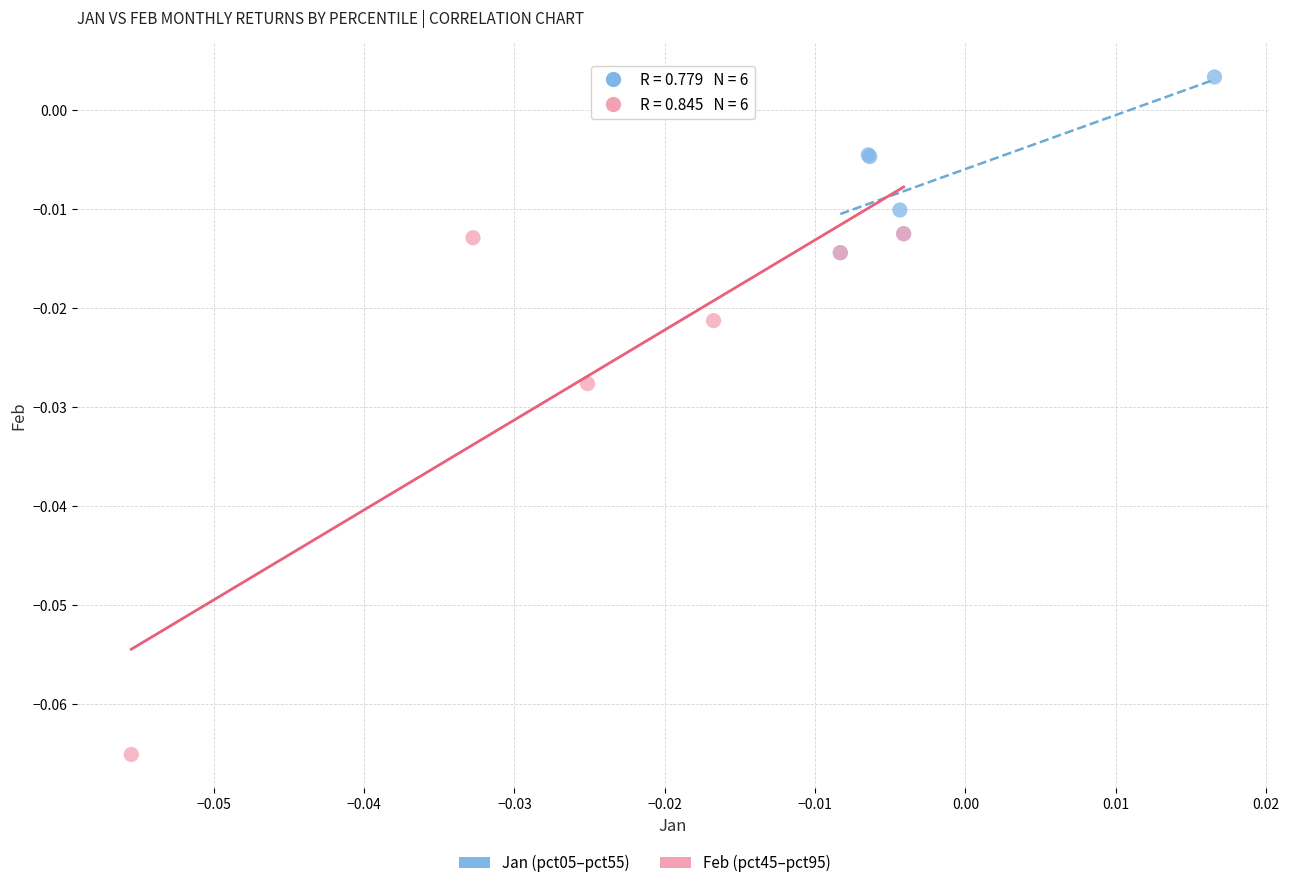

Which series reaches the minimum Y coordinate?

Feb (pct45–pct95)